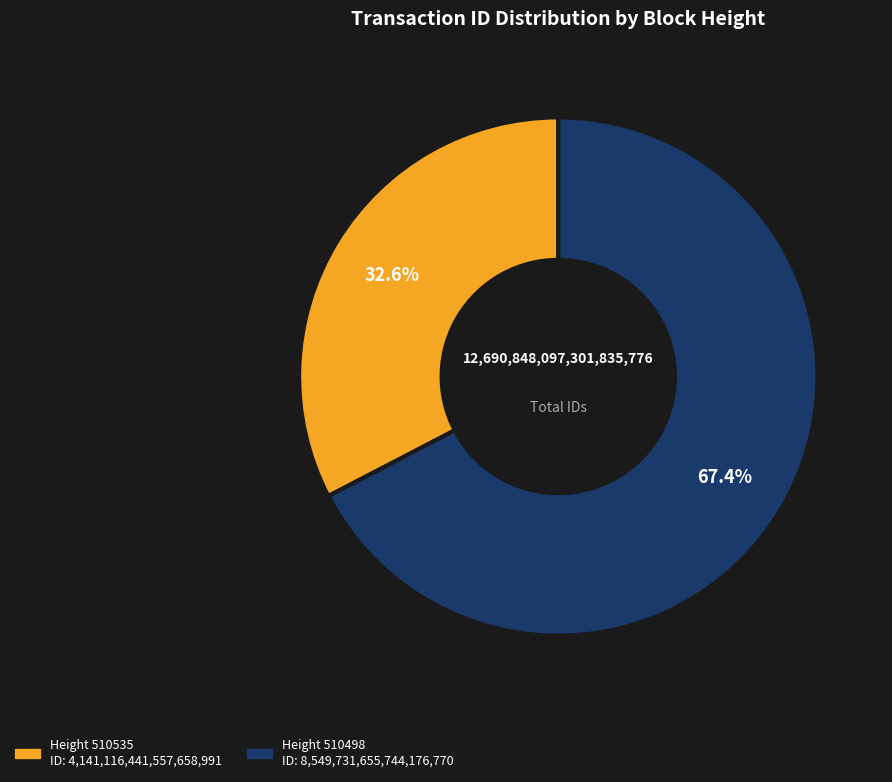

Is there a majority slice in this chart?

Yes